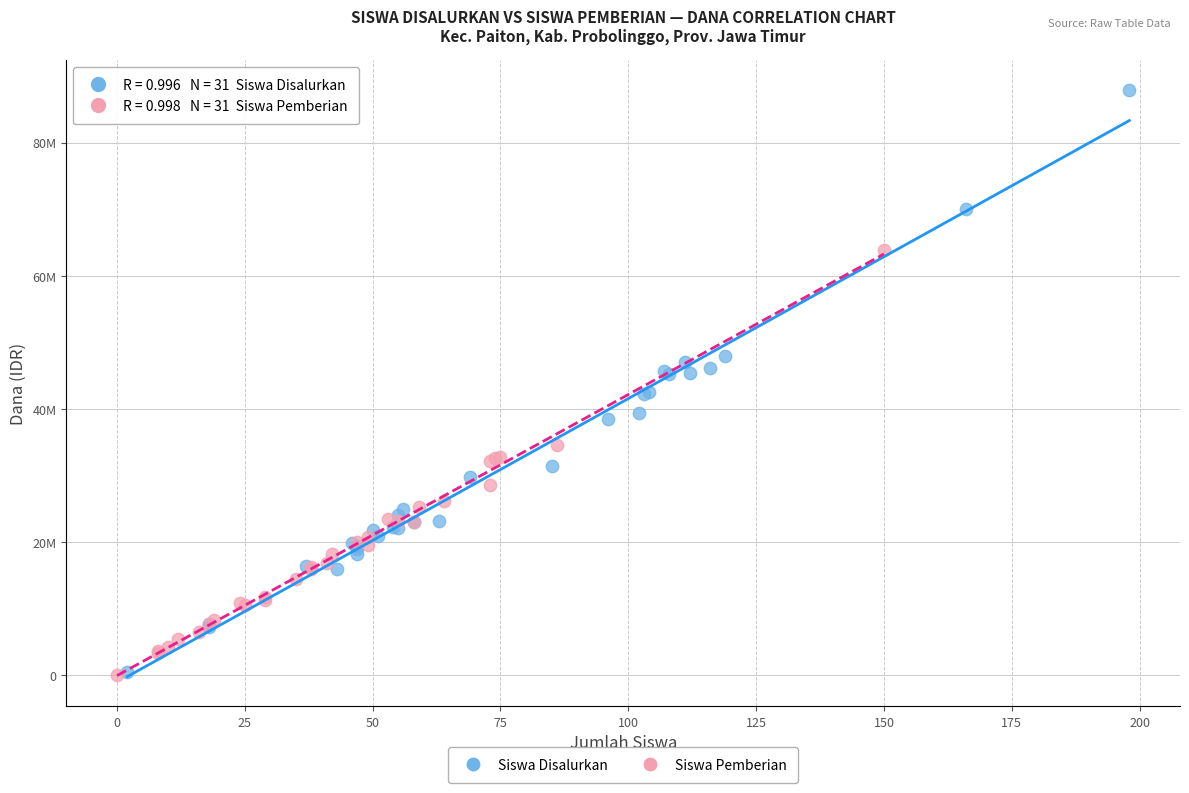

What are all the series names shown in the legend?

Siswa Disalurkan, Siswa Pemberian